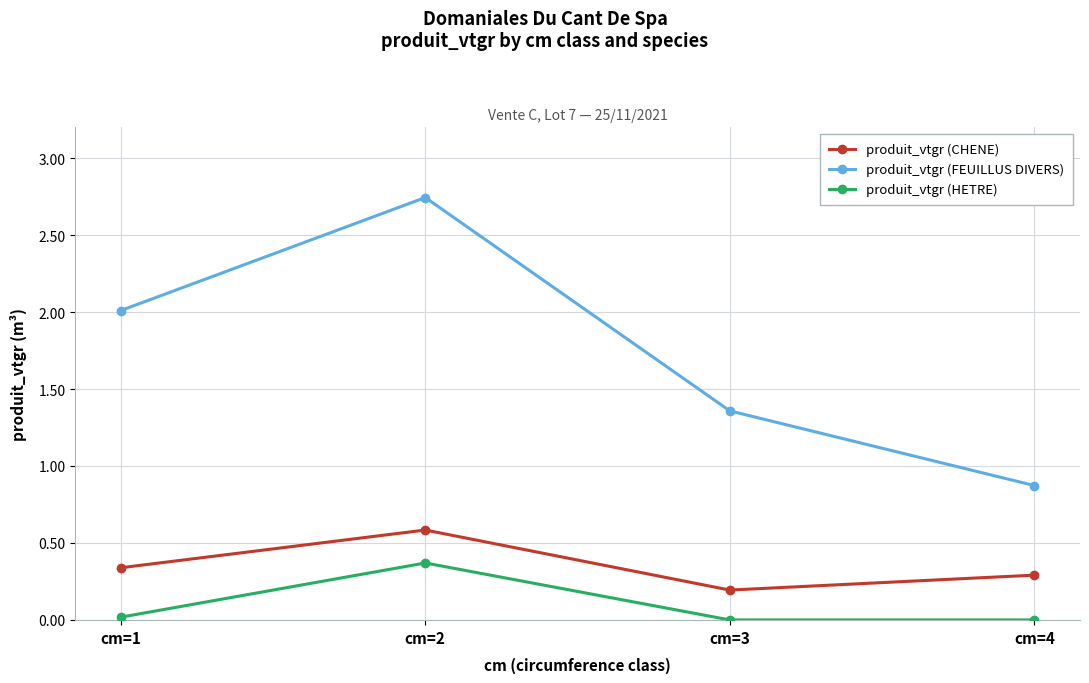

Is it true that produit_vtgr (FEUILLUS DIVERS) equals 2.0 at cm=1?

True